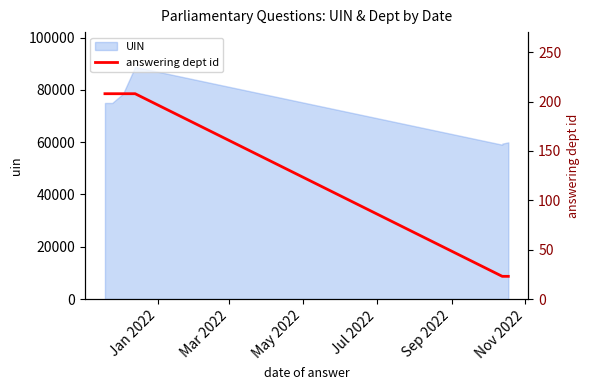

What is the value of the 5th point from the left?

208